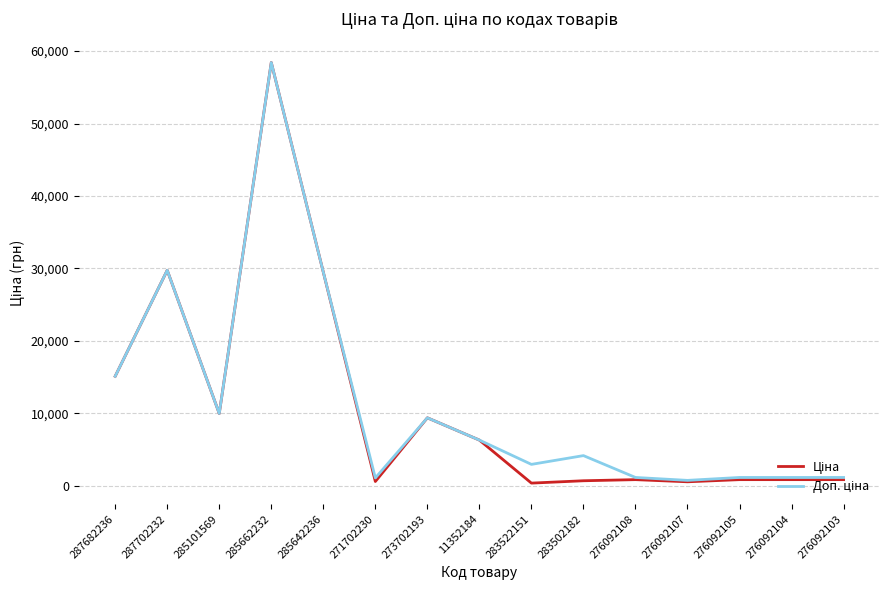

What is the maximum value shown in the chart?

58426.5